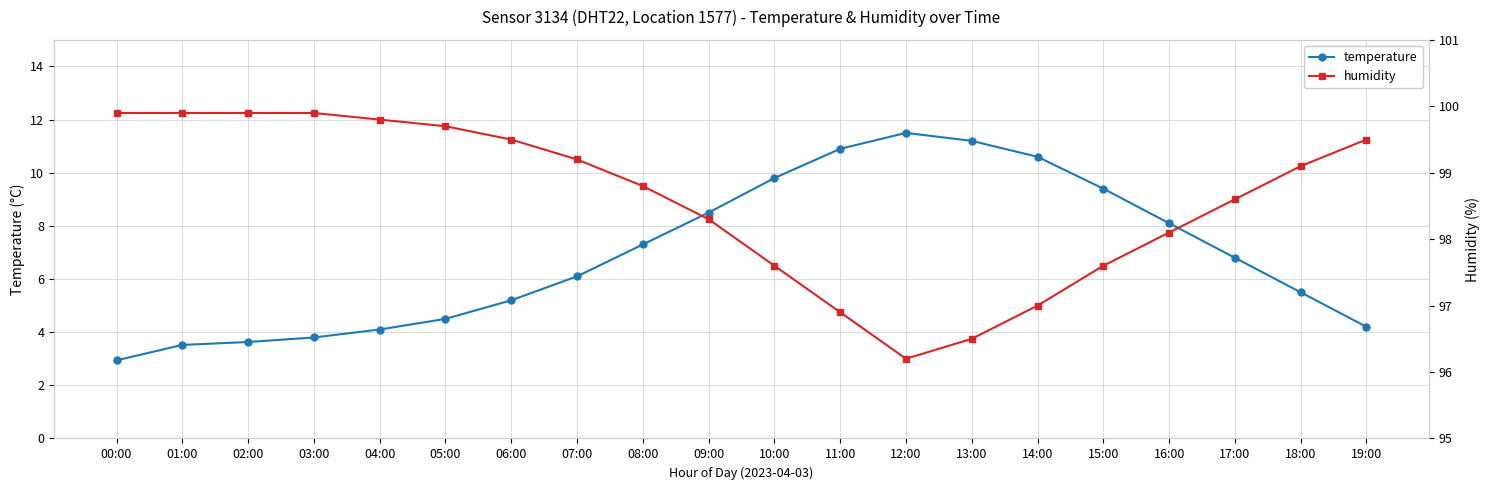

What is the maximum value shown in the chart?

99.9